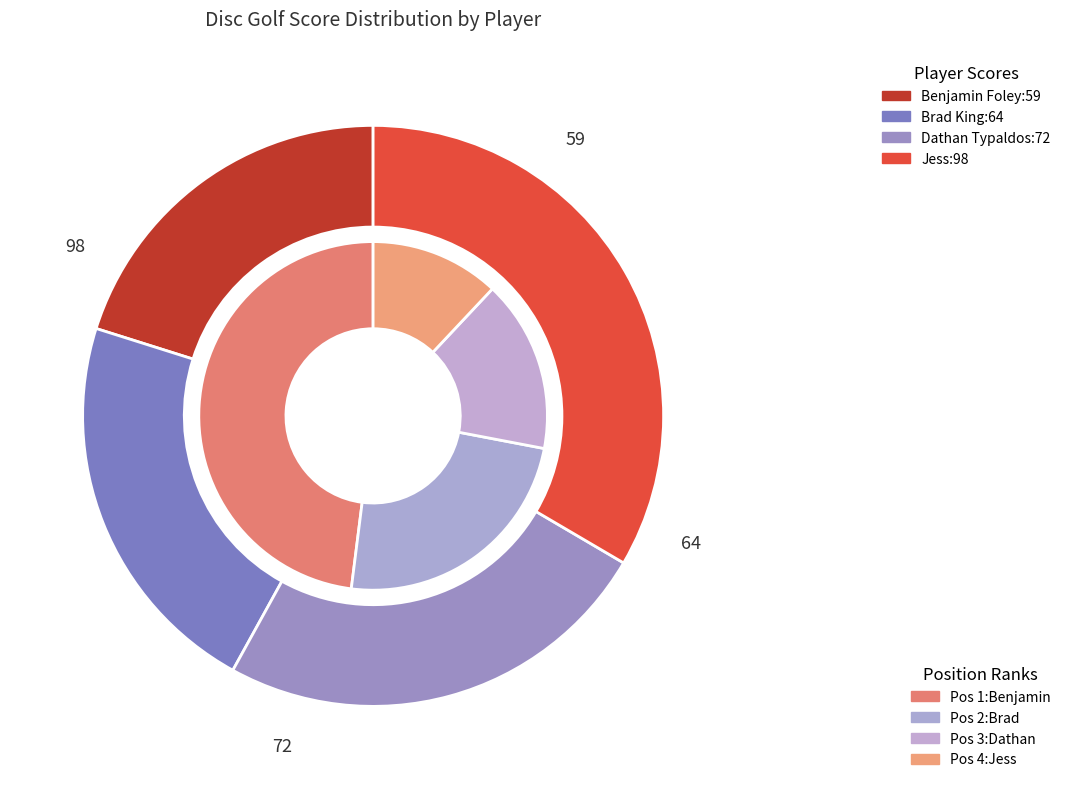

True or false: Benjamin Foley accounts for 29% of the total.

False